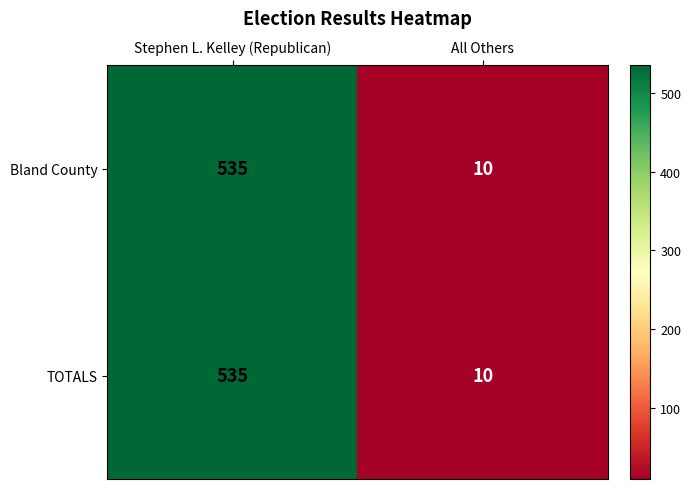

The Bland County series shows 15 at All Others. True or false?

False